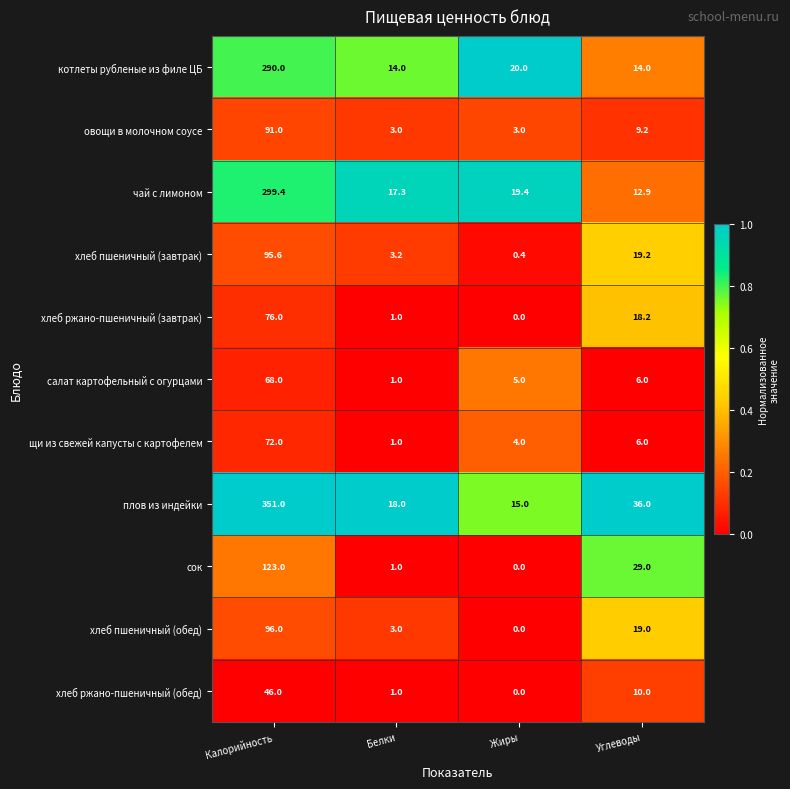

What is the difference between the maximum and minimum values in the сок series?

123.0